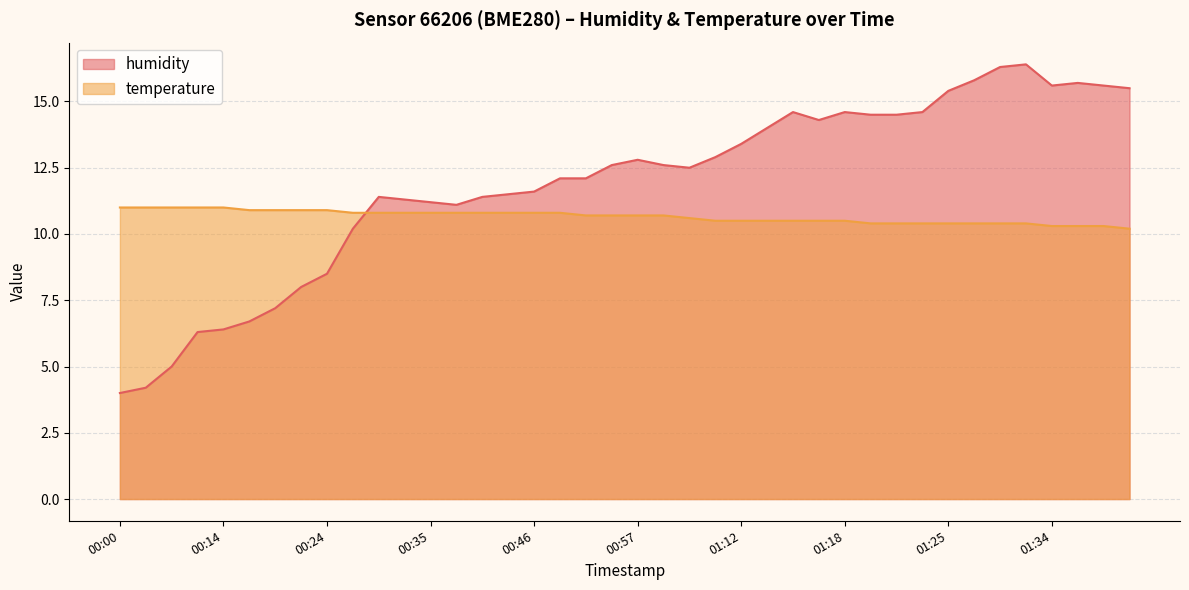

How many data points in humidity are less than 12?

17